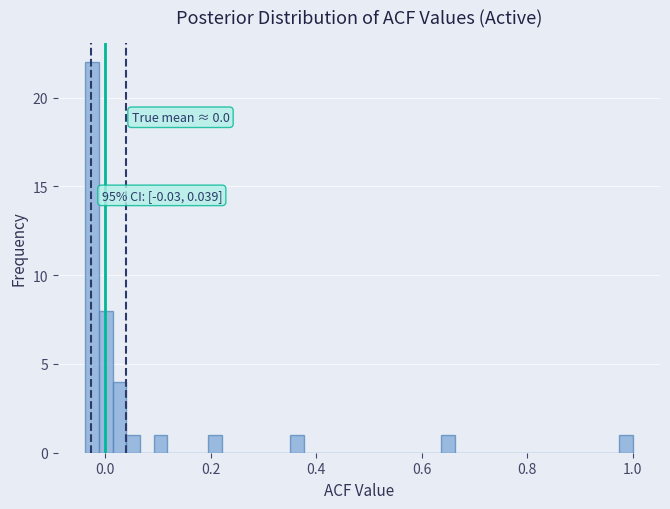

Read against the x-axis, roughly where is the centre of the tallest bar?

-0.02